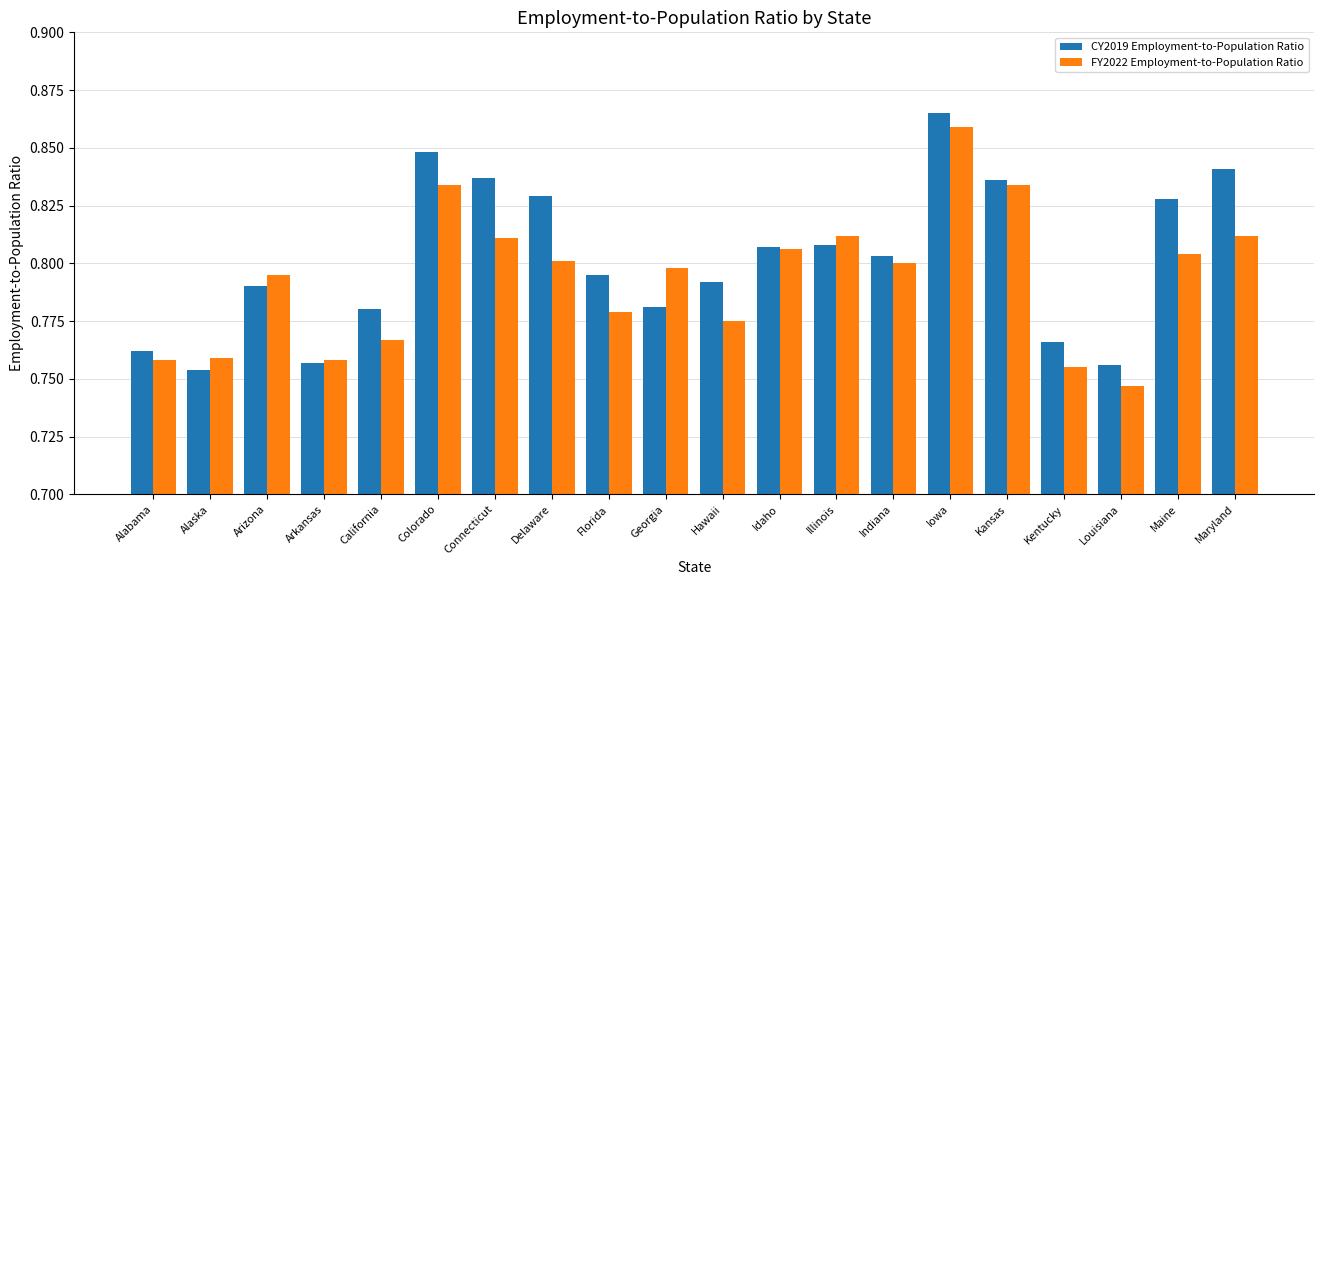

At which label does CY2019 Employment-to-Population Ratio reach its minimum?

Alaska